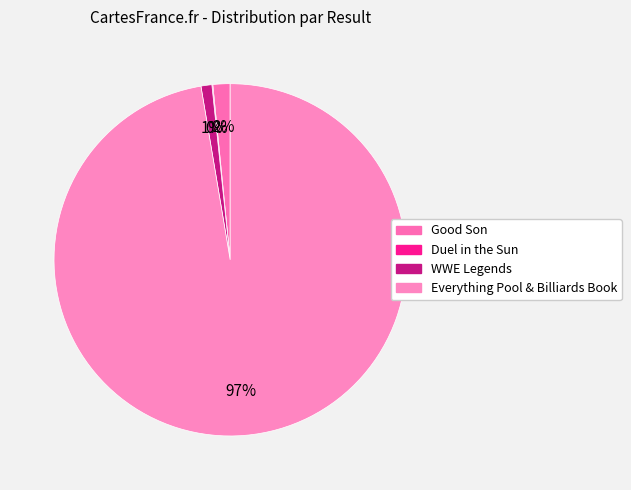

What percentage is the Everything Pool & Billiards Book slice, to the nearest percent?

97%